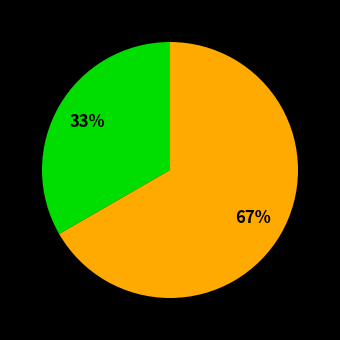

Is there any slice that represents more than half of the pie?

Yes